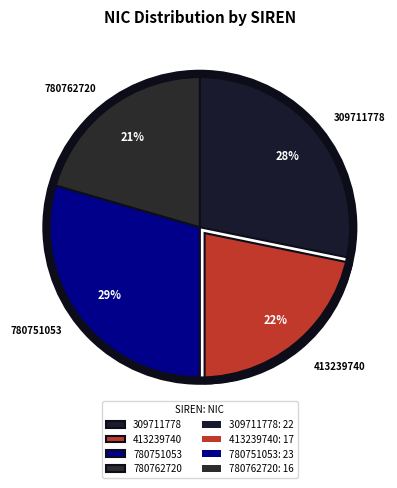

To the nearest percent, what is the average slice percentage?

25%